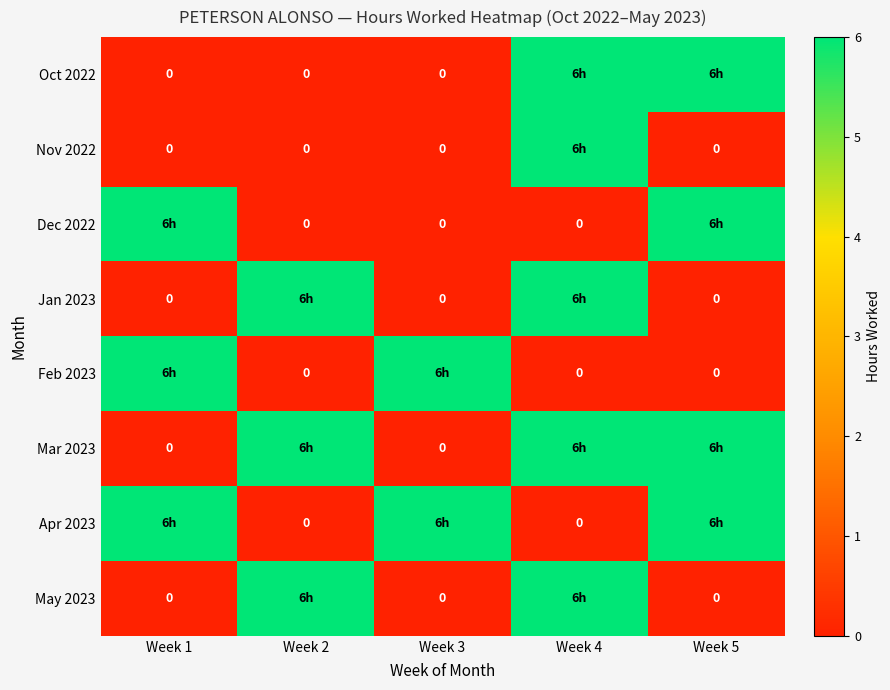

List the labels in order of Nov 2022 value, smallest first.

Week 1, Week 2, Week 3, Week 5, Week 4